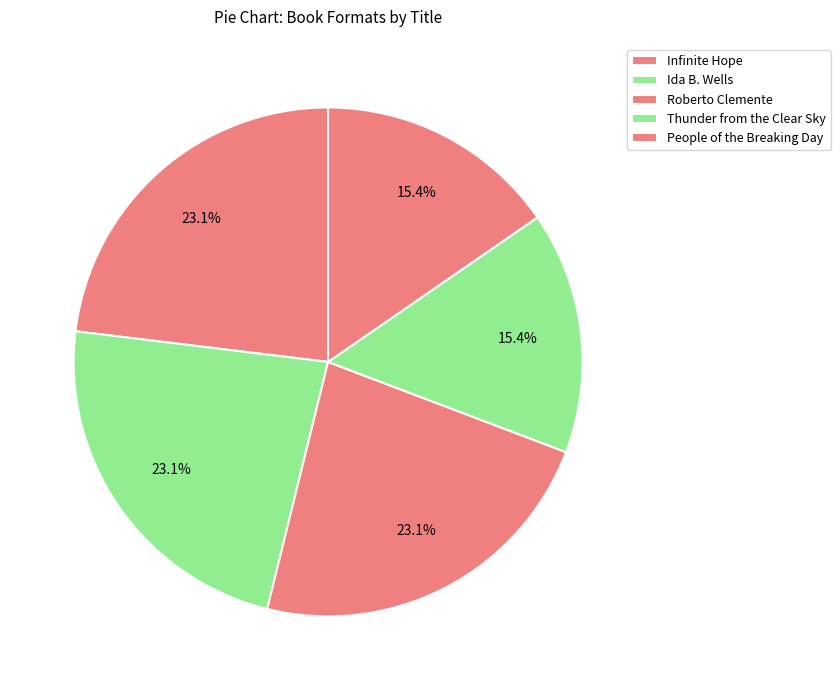

To the nearest percent, what is the average slice percentage?

20%